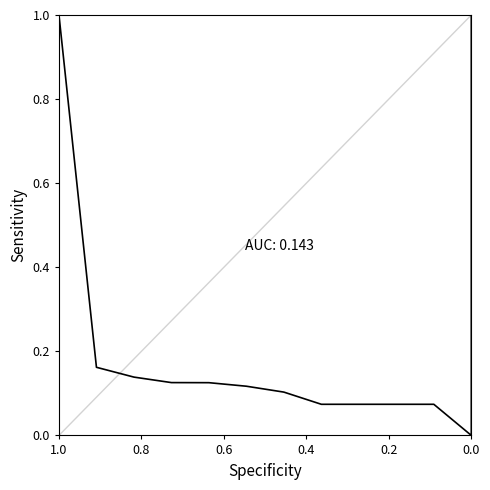

What is the difference between the maximum and minimum values?

1.0